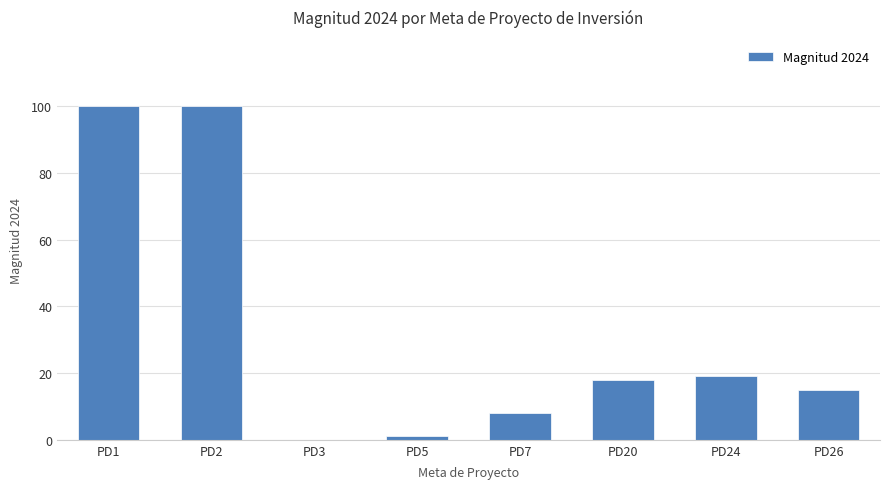

What is the sum of all values?

261